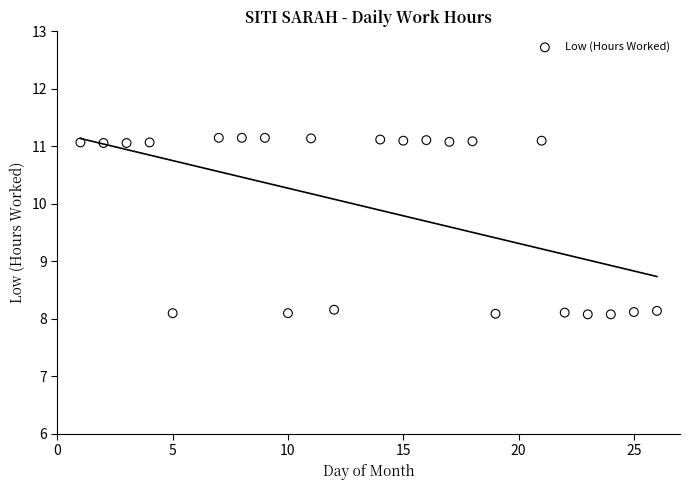

What is the range of Y values (max minus min)?

3.1